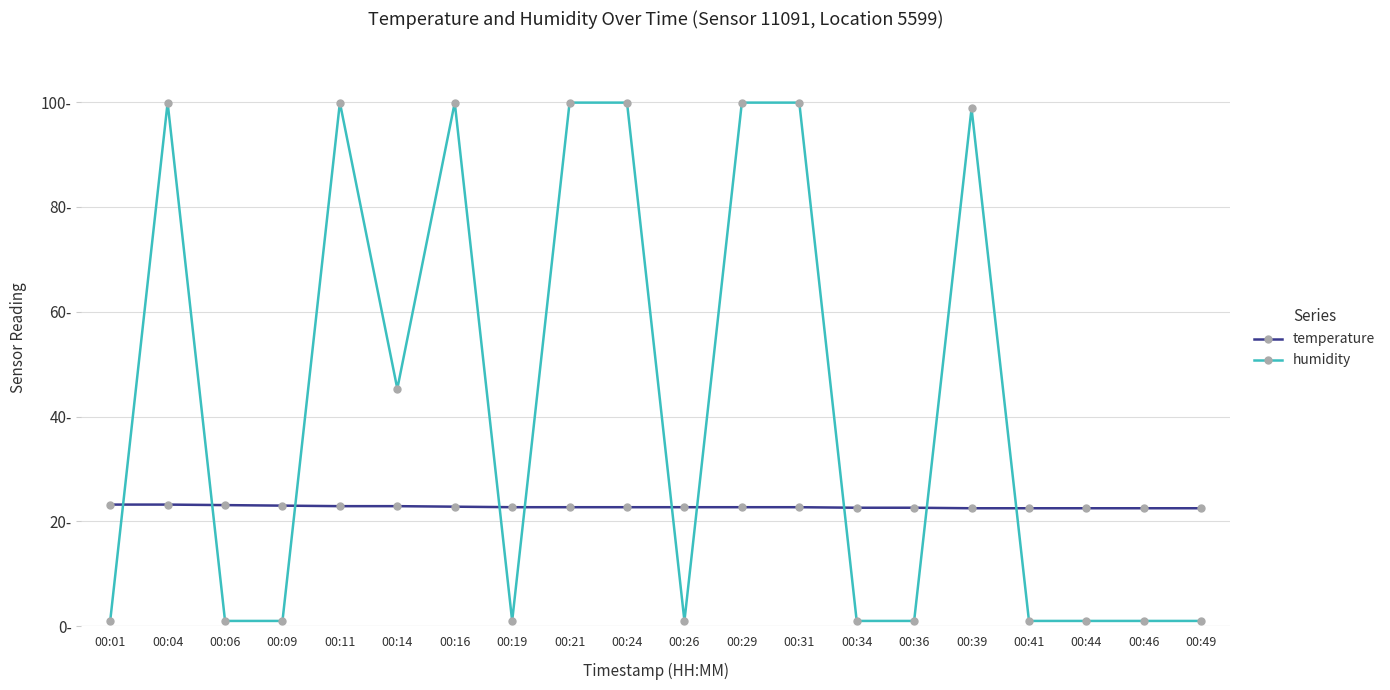

What is the total value across all series at 00:04?

123.1